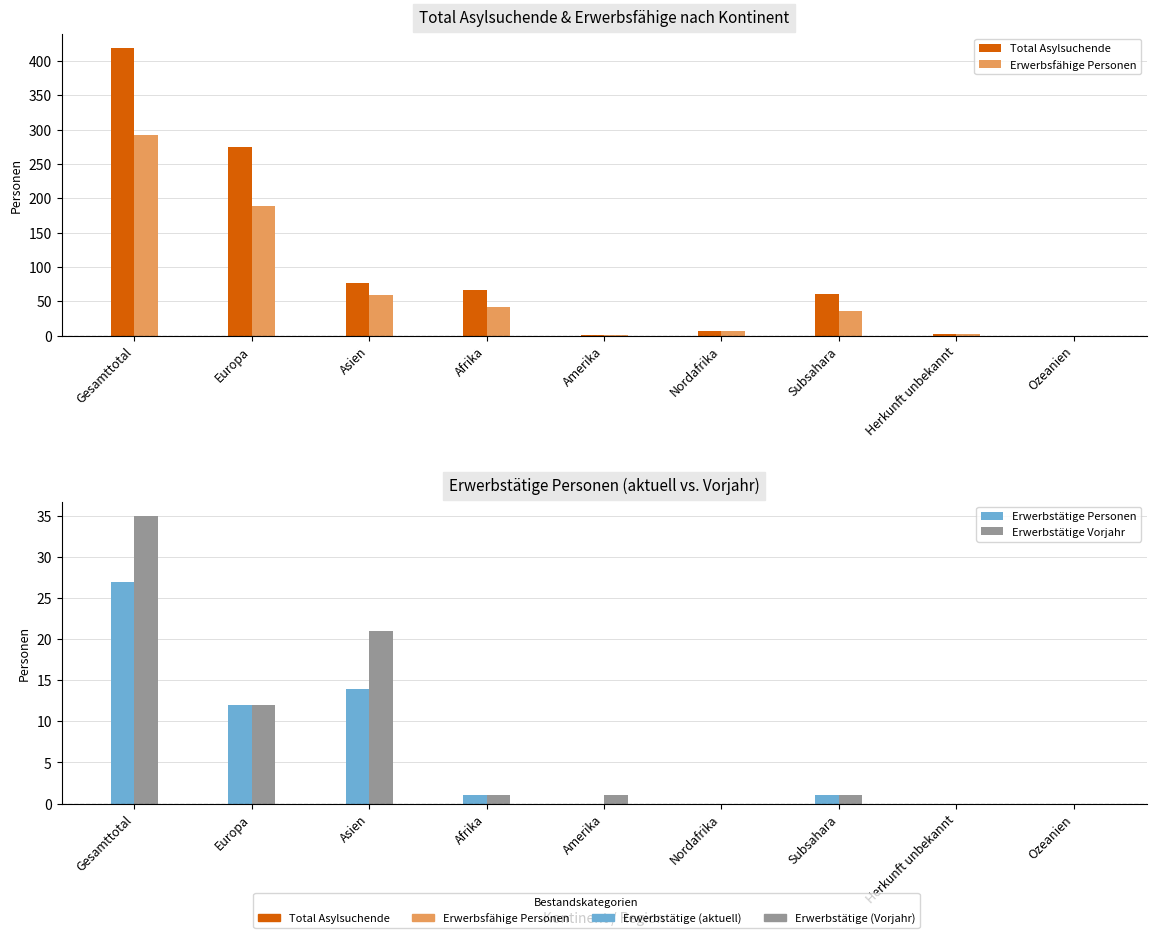

How many data points in Erwerbstätige Vorjahr are less than 1?

3